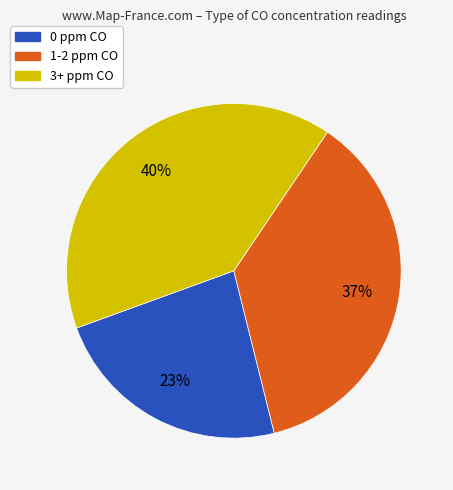

Is there any slice that represents more than half of the pie?

No